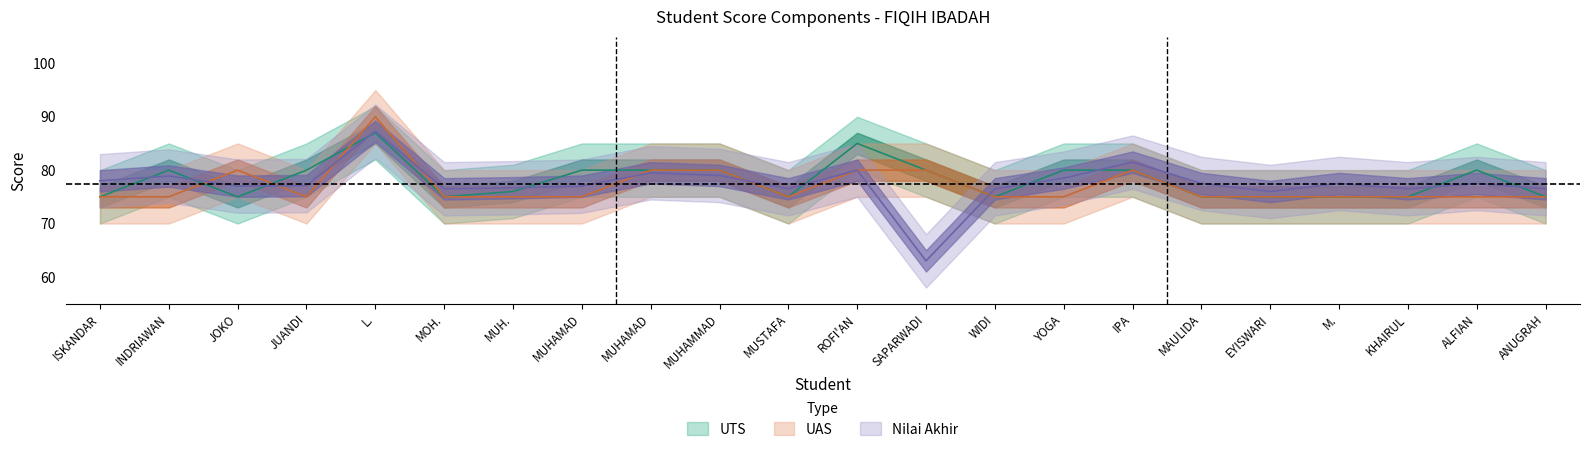

Does the chart display data point markers on the line(s)?

No